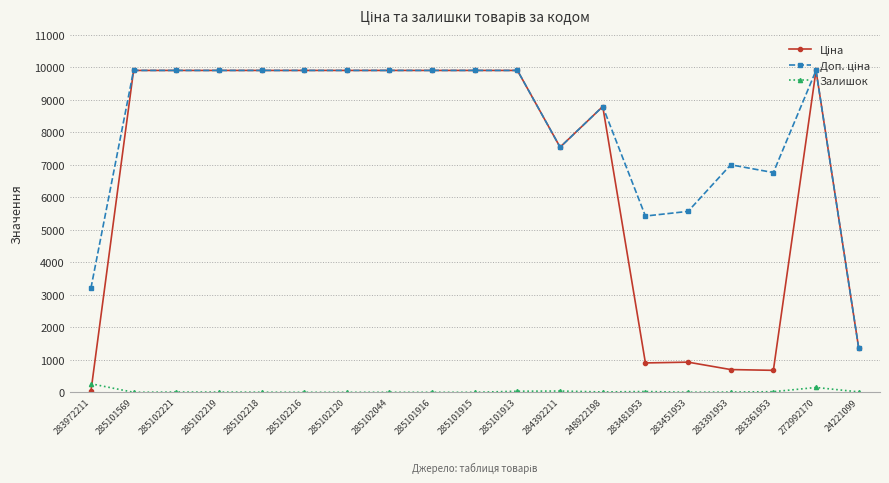

What is the maximum value shown in the chart?

9908.5